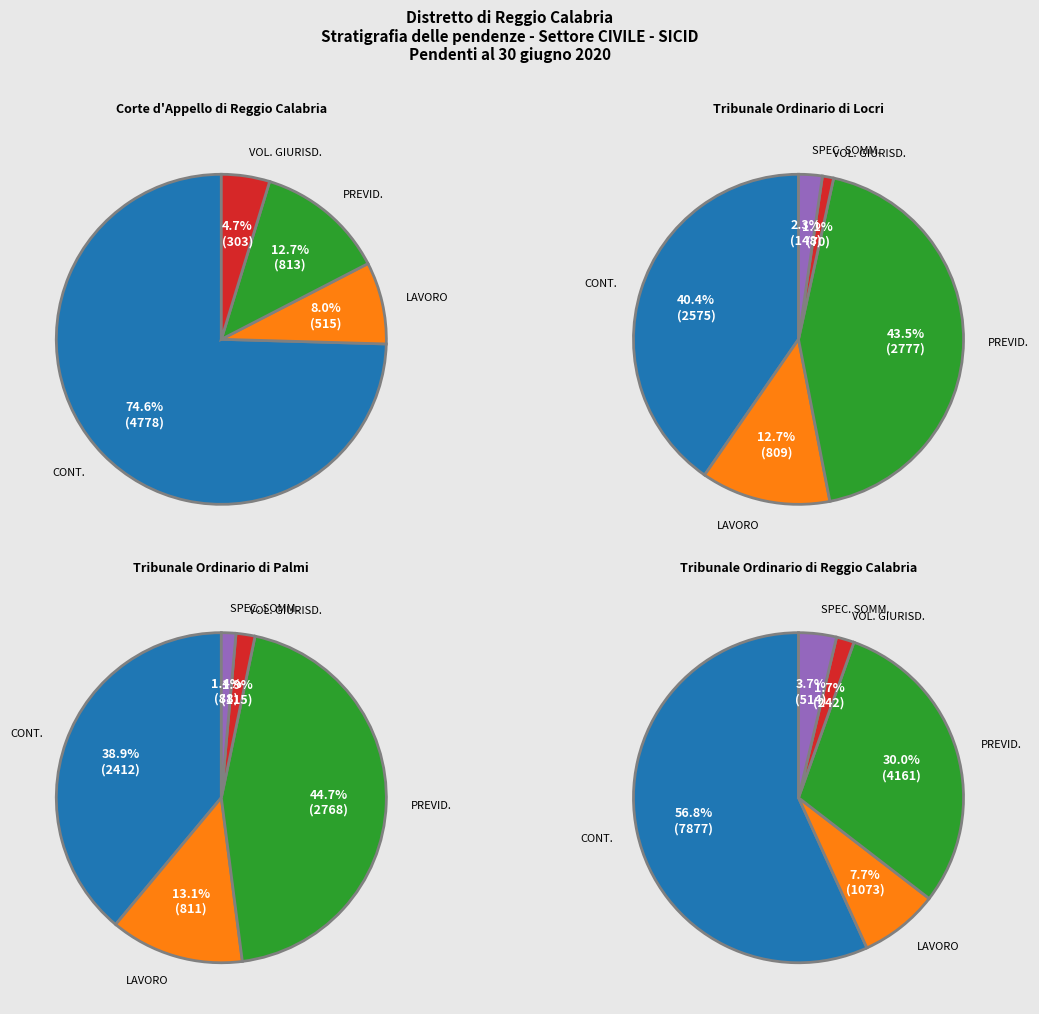

What percentage do AFFARI DI VOLONTARIA GIURISDIZIONE and PREVIDENZA E ASSISTENZA together represent?

17.4%